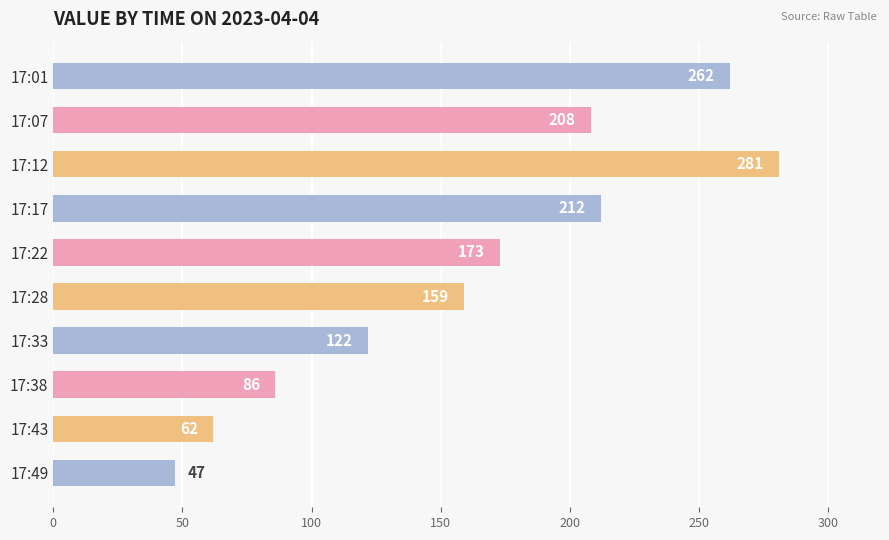

What is the value of the 4th bar from the top?

212